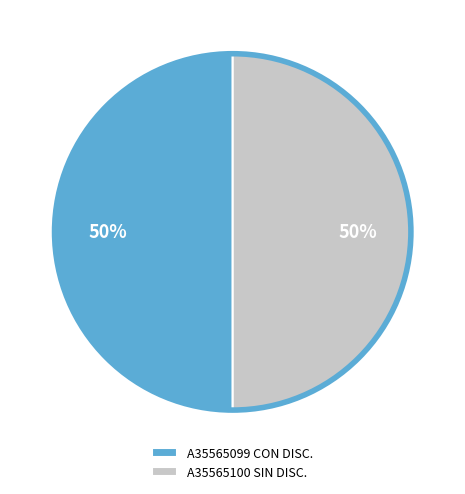

To the nearest percent, what is the average slice percentage?

50%